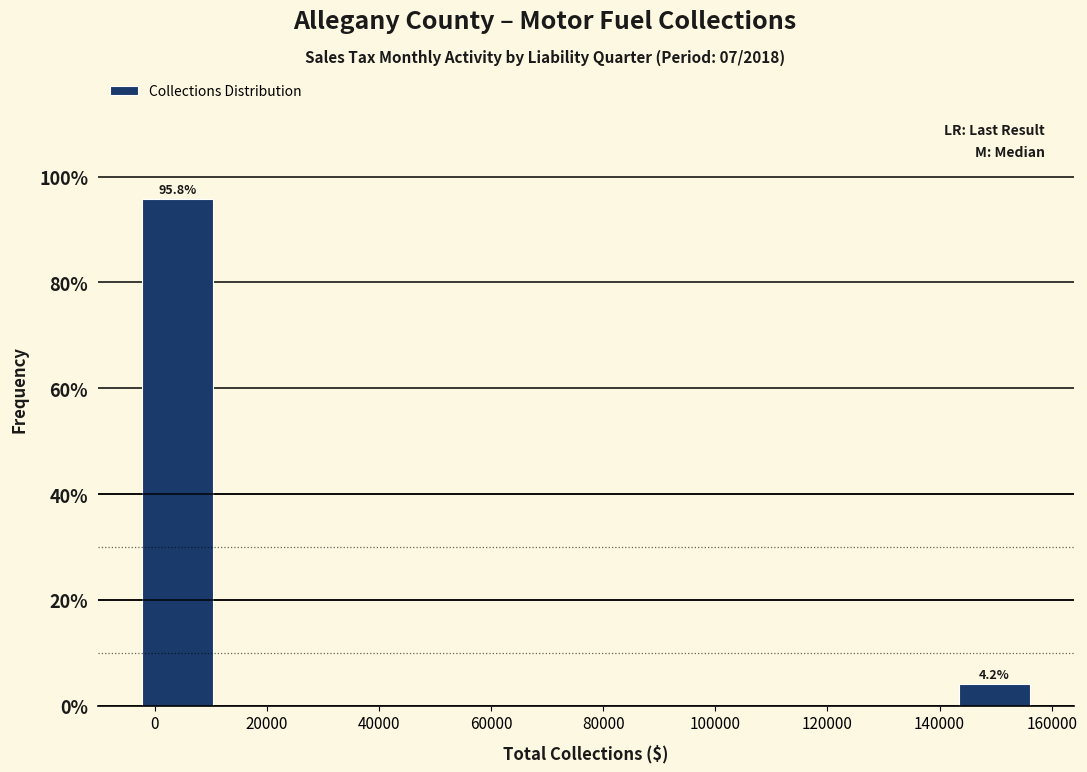

Over which range of the x-axis is the bar tallest?

-2000 to 12000